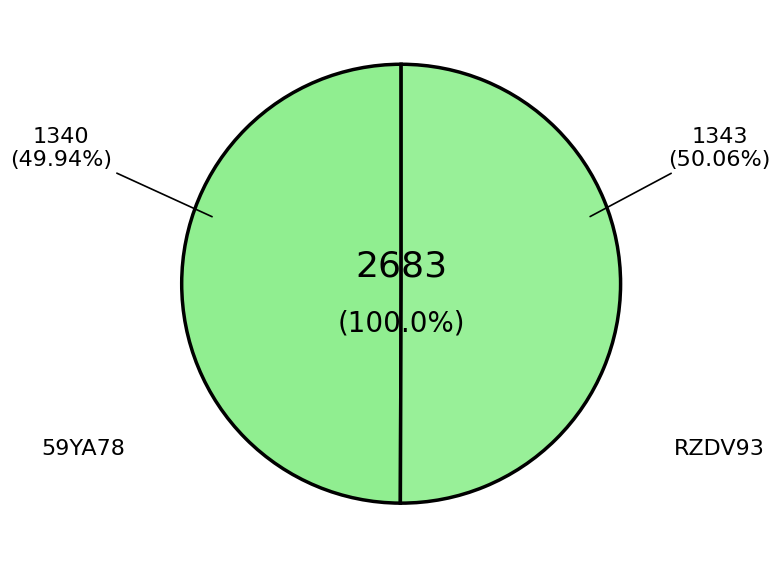

Rank the categories by value from highest to lowest.

RZDV93, 59YA78